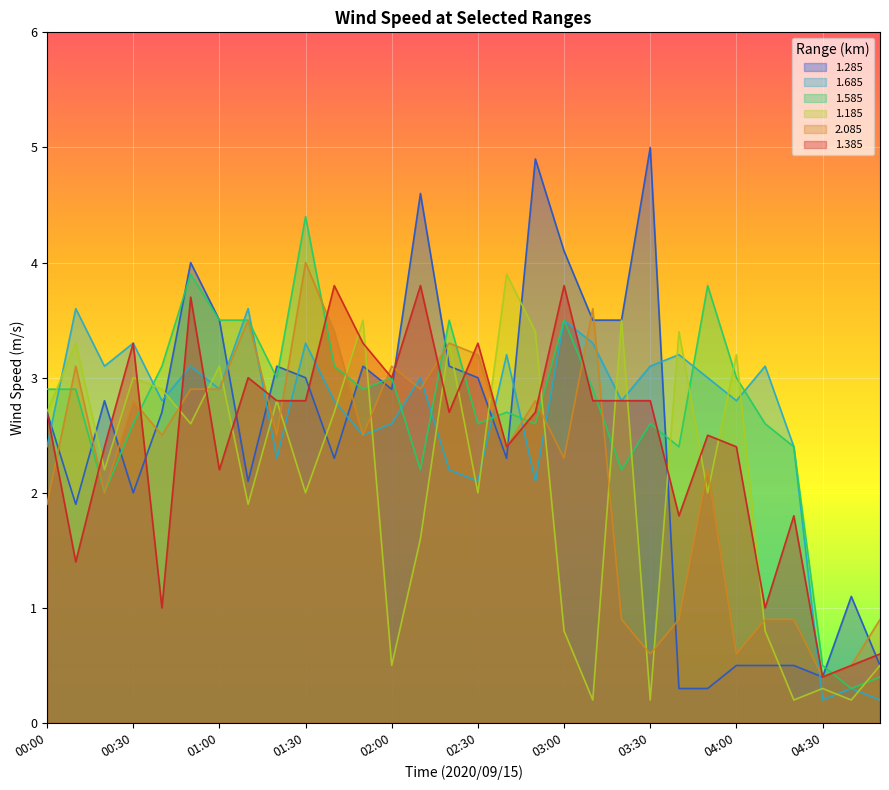

Where is 1.385 nearest to the value 2?

03:40